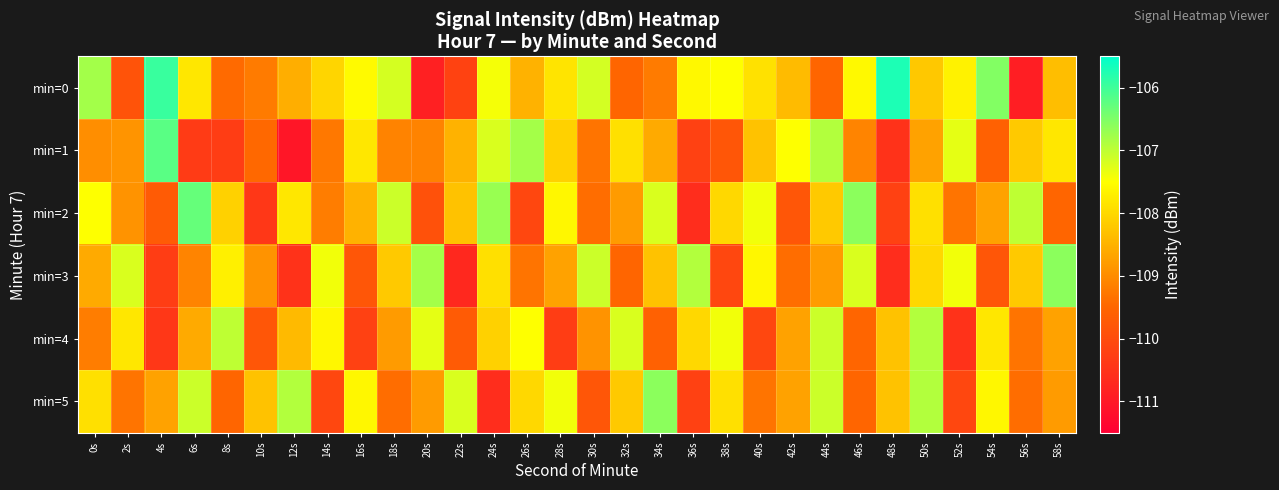

Count the number of categories in the chart.

30